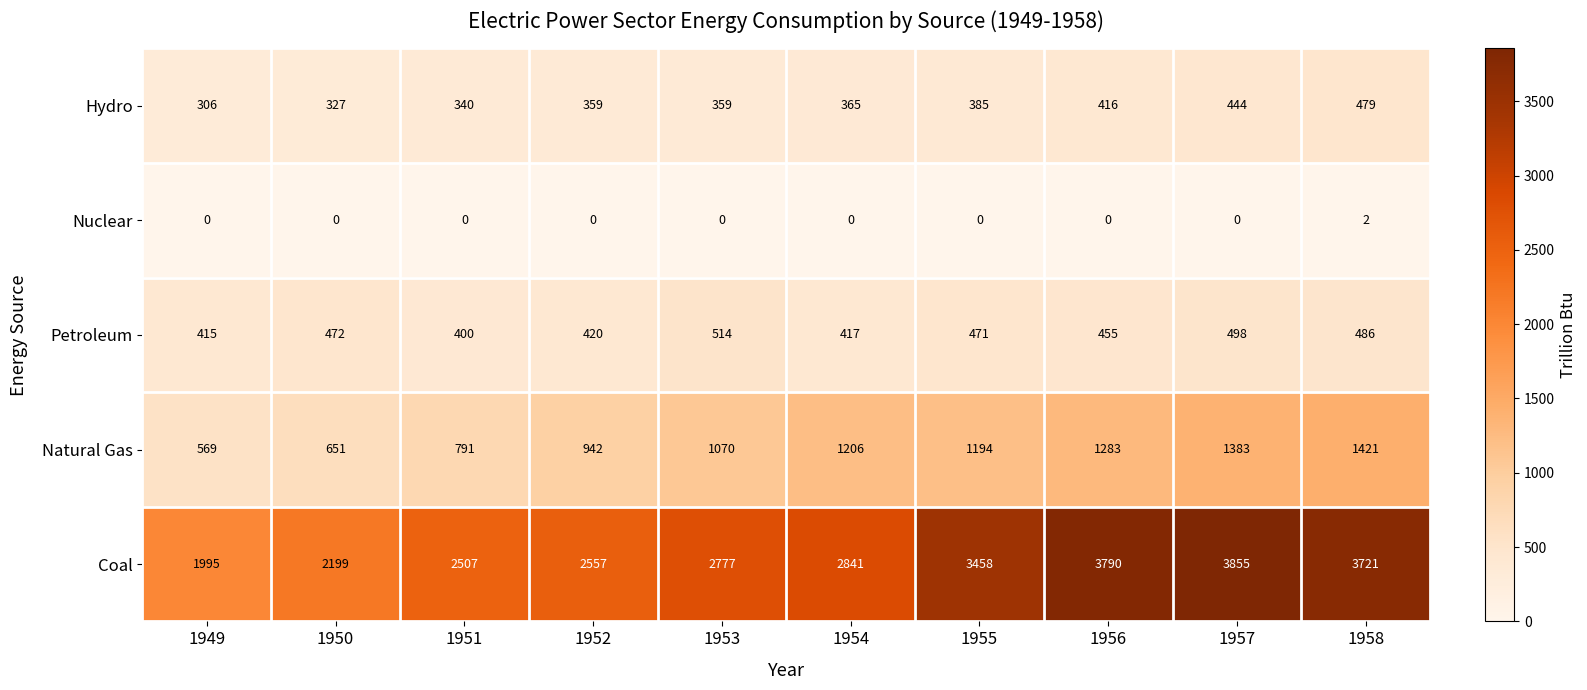

At which category is the sum across all series the highest?

1957